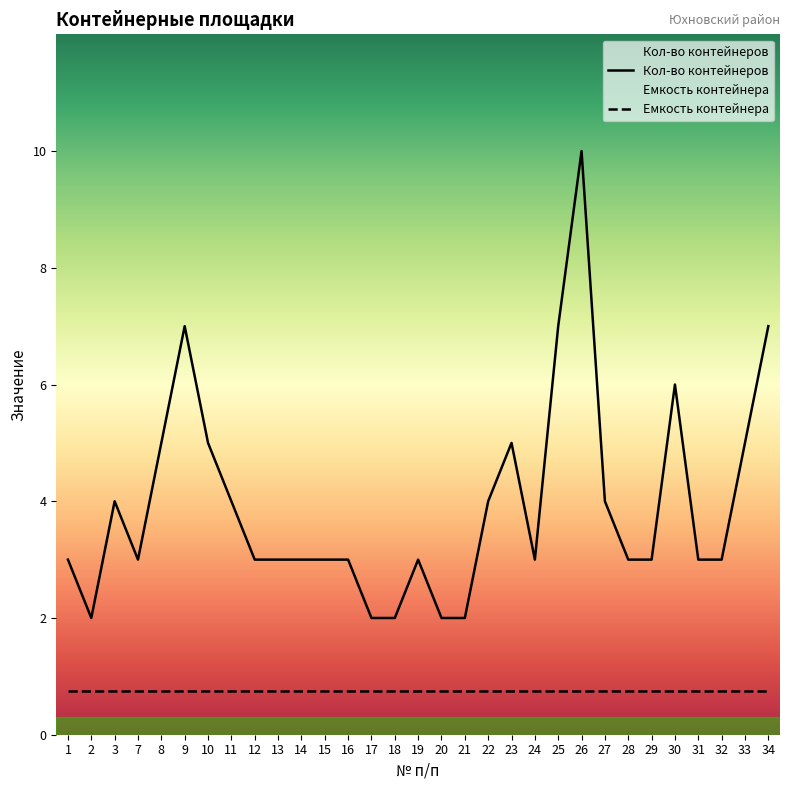

What is the approximate value at 13?

3